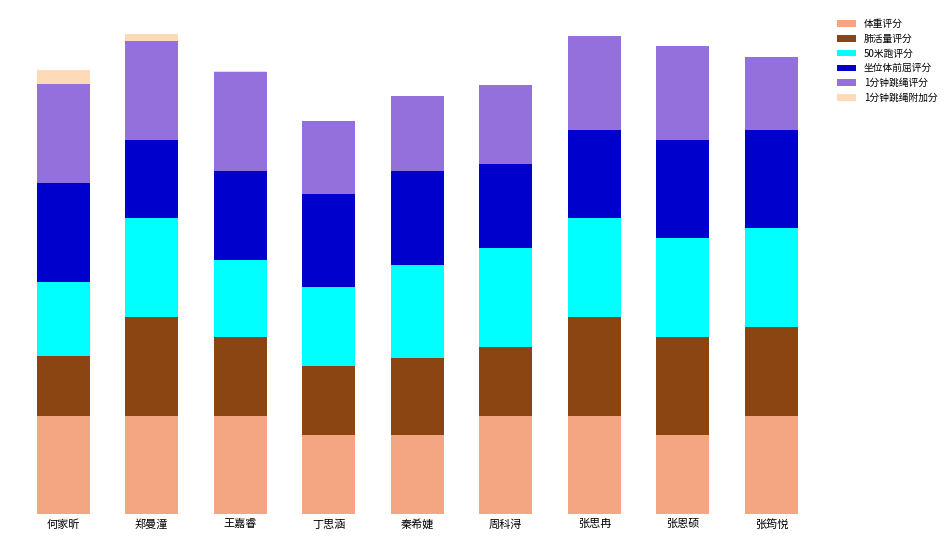

True or false: 1分钟跳绳附加分 has a value of 1 at 王嘉睿.

True